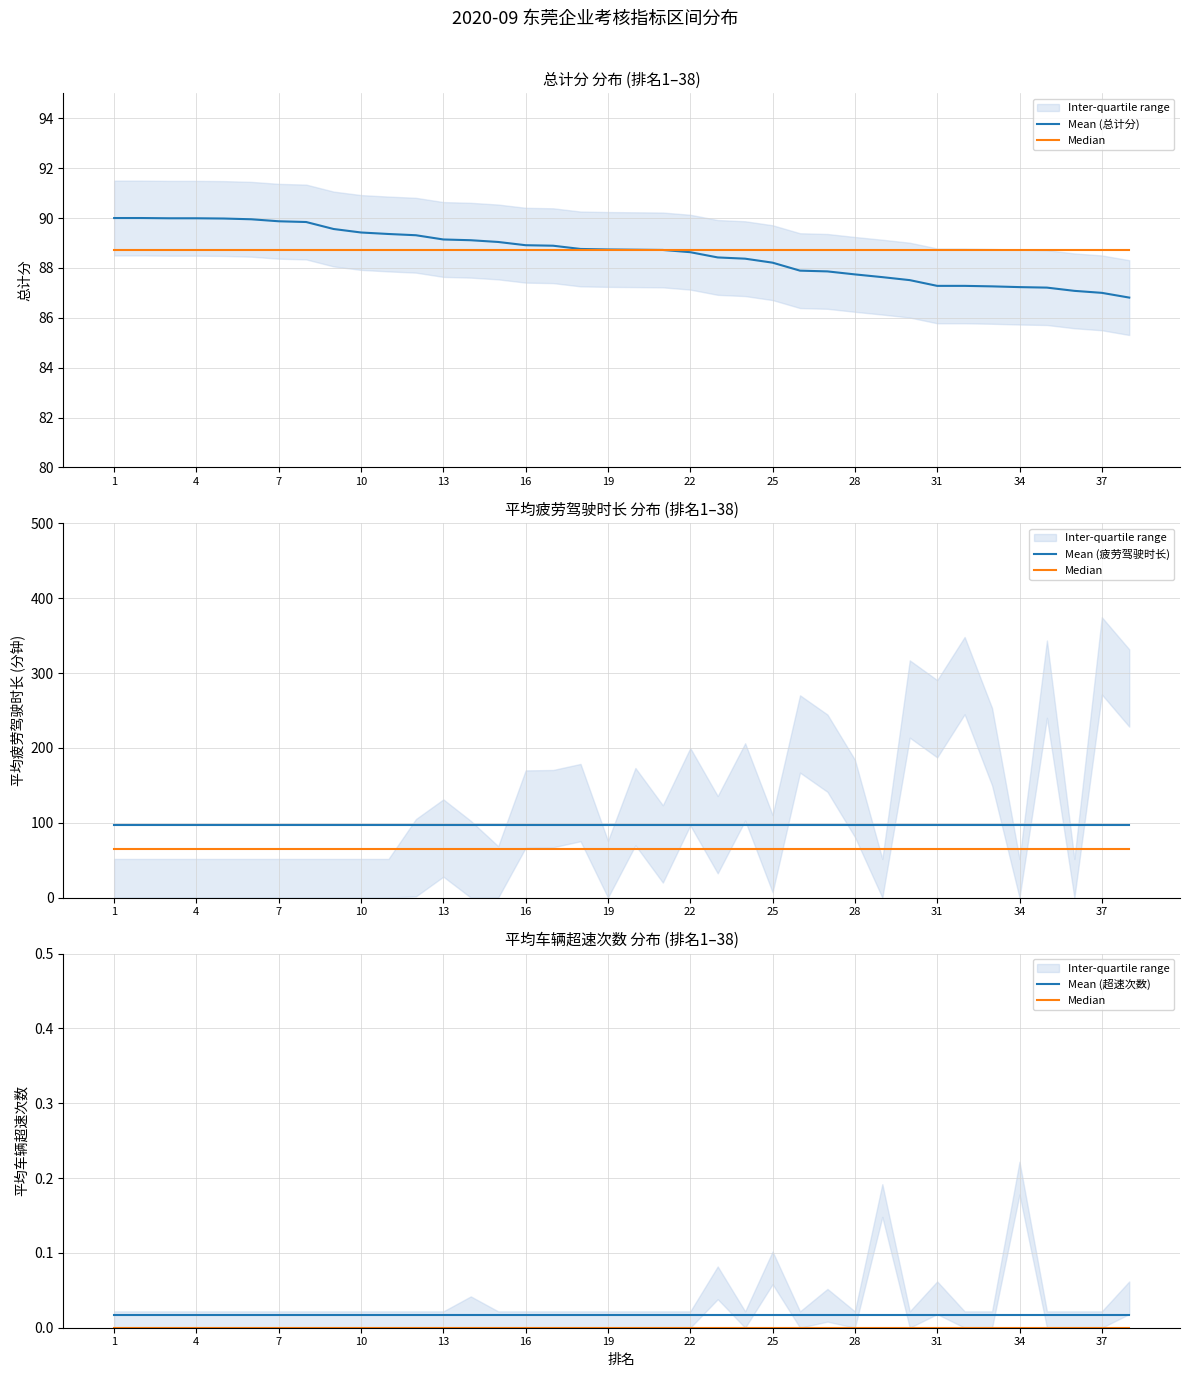

How many lines are shown in the chart?

4